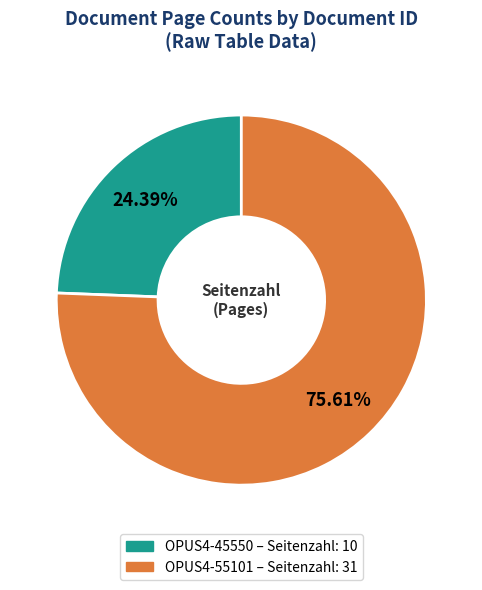

What portion of the pie excludes OPUS4-45550?

75.6%